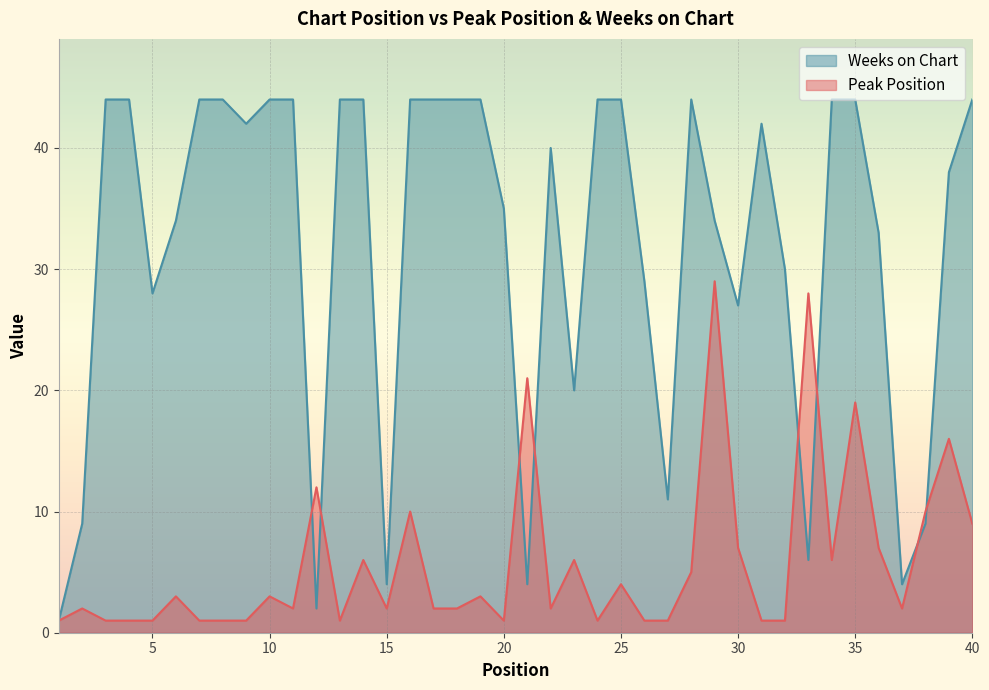

How many lines are shown in the chart?

2